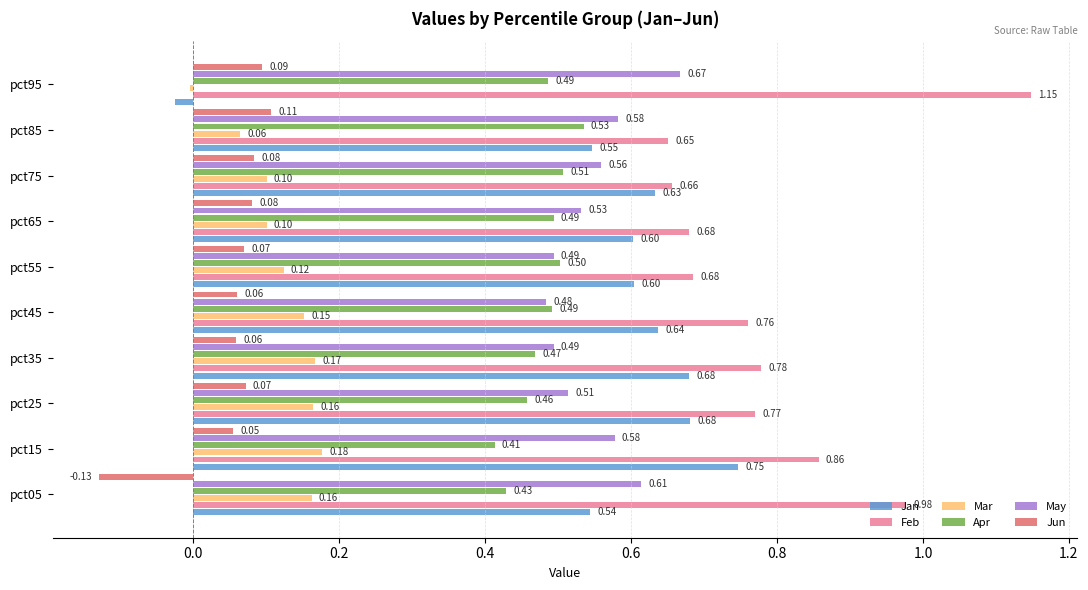

Rank the series at pct15 from lowest to highest value.

Jun, Mar, Apr, May, Jan, Feb